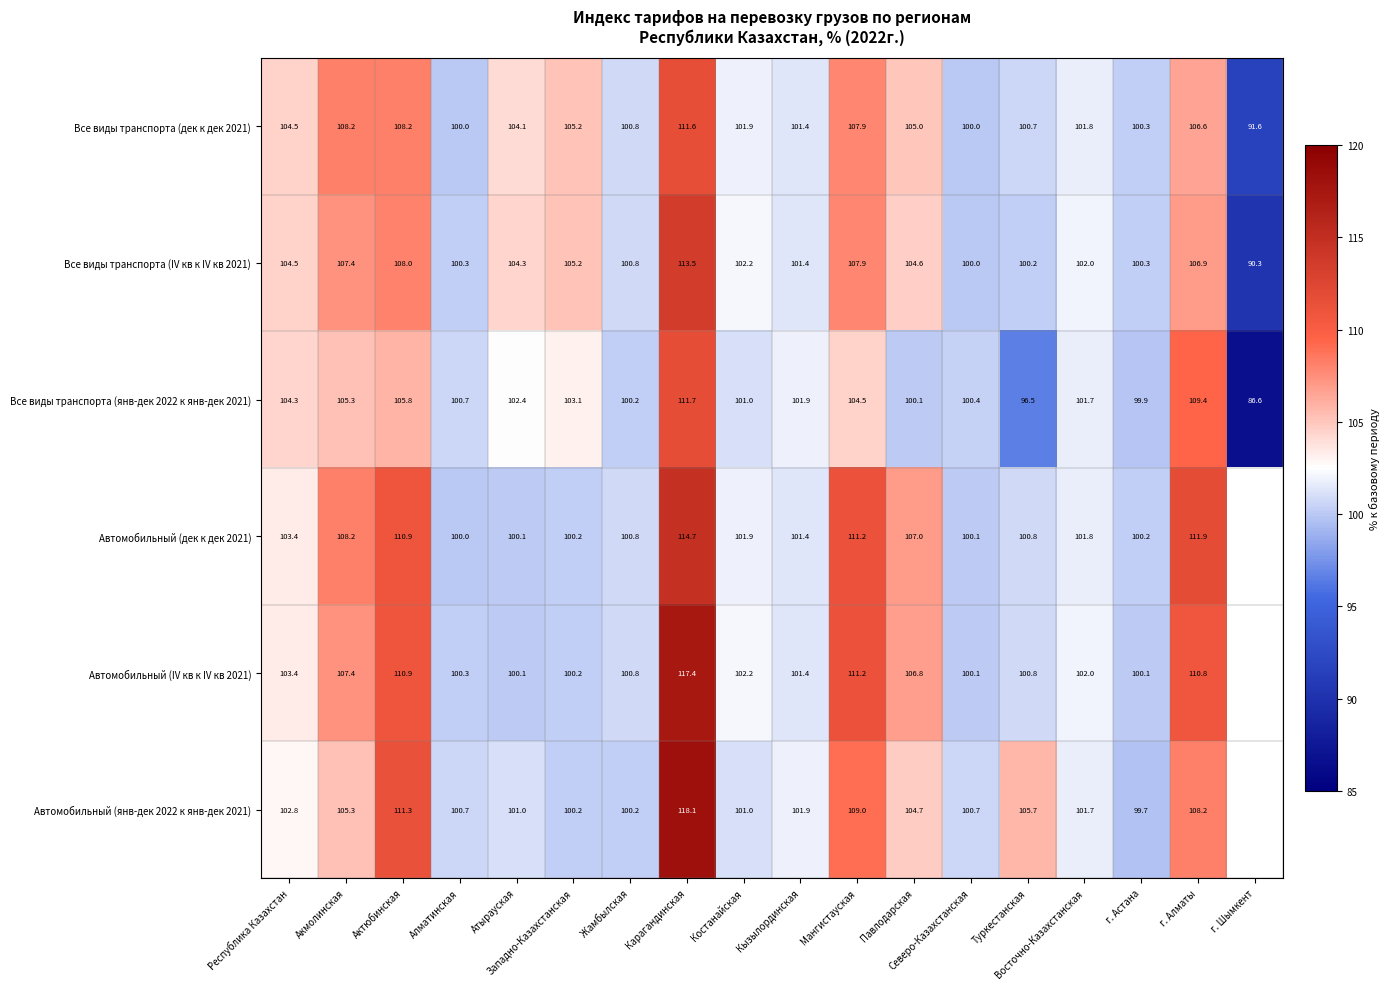

The Автомобильный (янв-дек 2022 к янв-дек 2021) series shows 100.2 at Жамбылская. True or false?

True